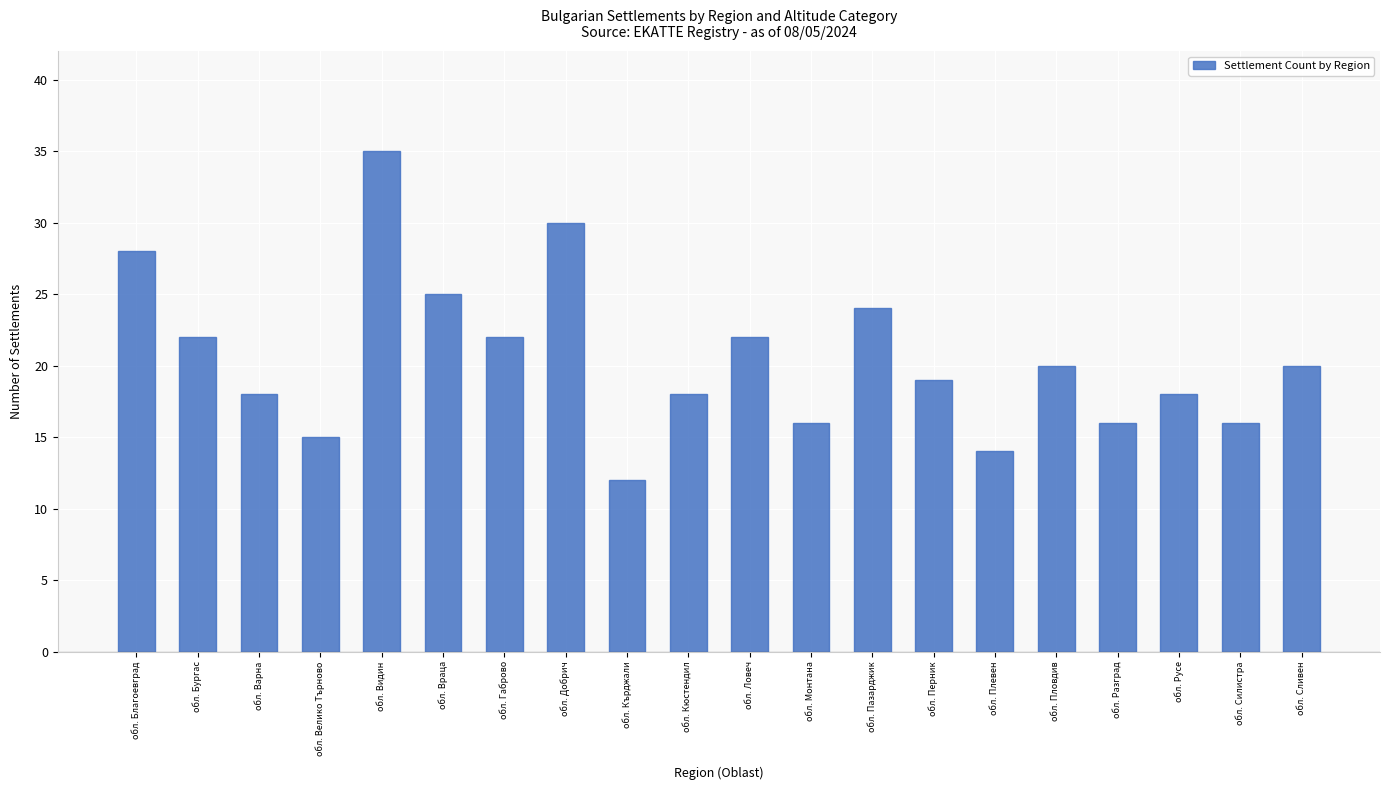

Reading left to right, what are all the values shown in this chart?

28	22	18	15	35	25	22	30	12	18	22	16	24	19	14	20	16	18	16	20